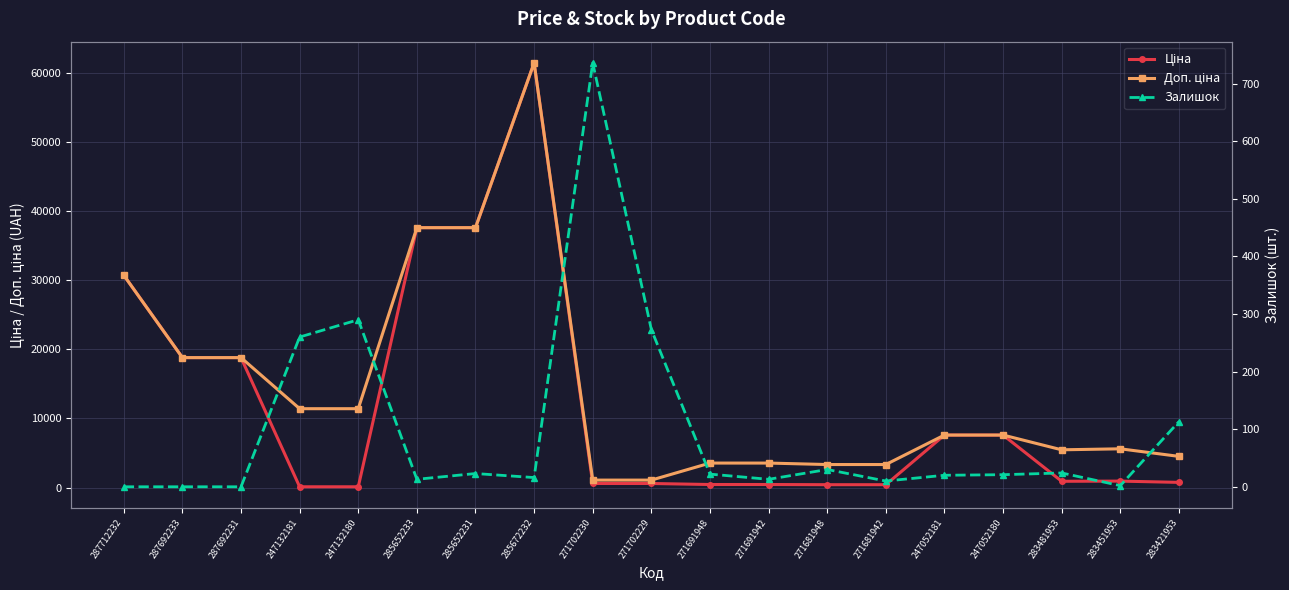

List the series in order of their peak value, lowest first.

Залишок, Ціна, Доп. ціна